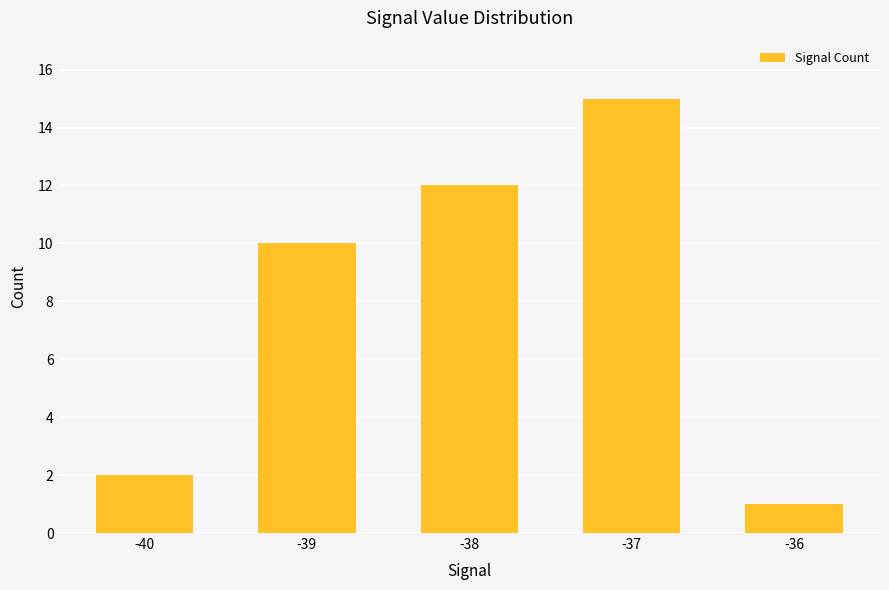

Reading left to right, transcribe all the data shown in this chart.

-40=2	-39=10	-38=12	-37=15	-36=1